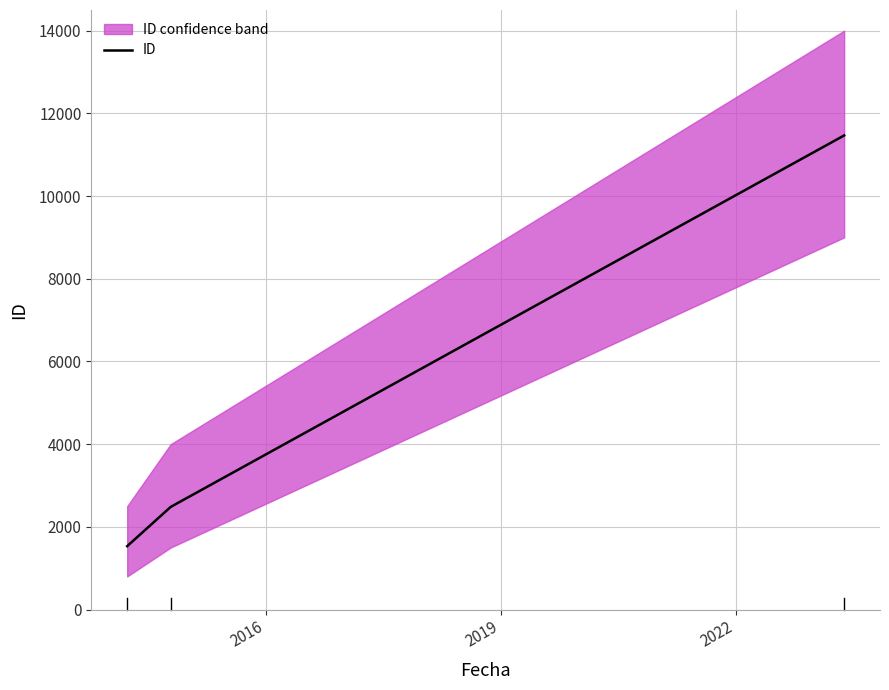

Reading left to right, transcribe all the data shown in this chart.

1532	2482	11466